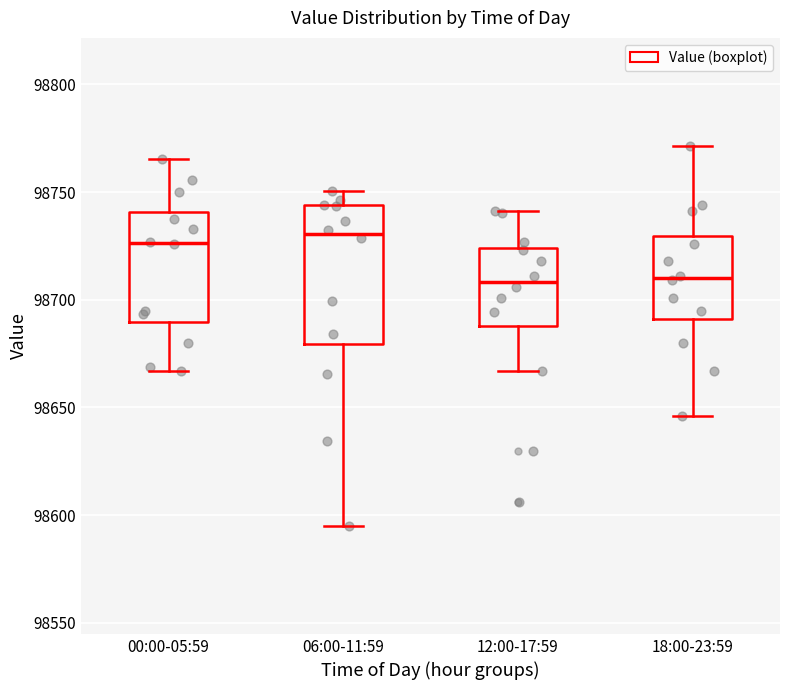

Where does the lower whisker of the box for 18:00-23:59 end on the y-axis? The values are not printed on the chart, so give them approximately, as read against the axis.

98645